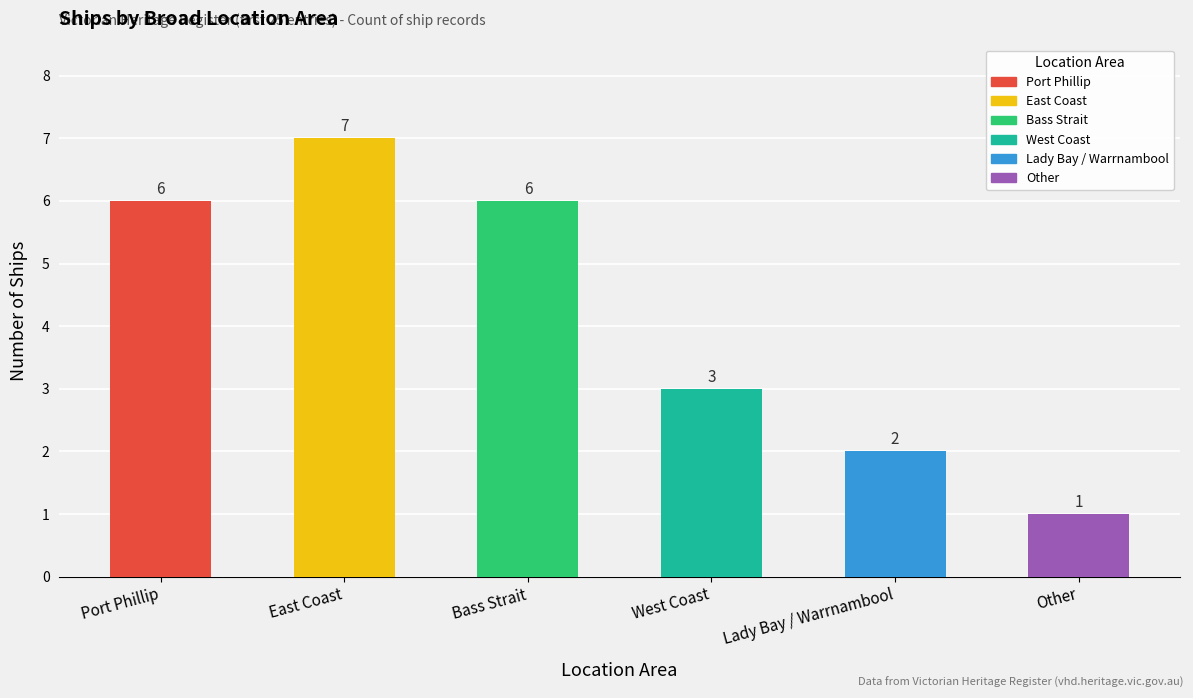

What is the difference between the values at East Coast and Lady Bay / Warrnambool?

5